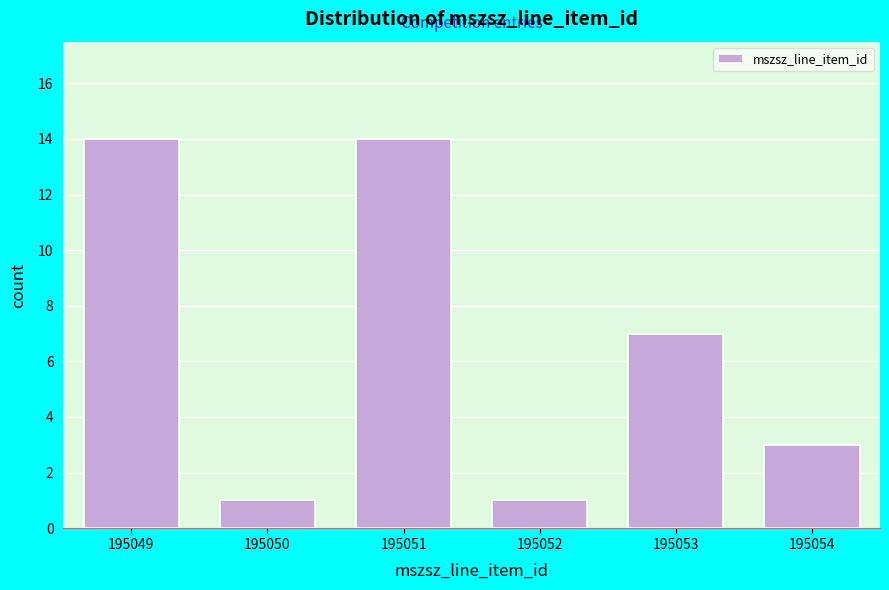

Reading left to right, transcribe all the data shown in this chart.

14	1	14	1	7	3